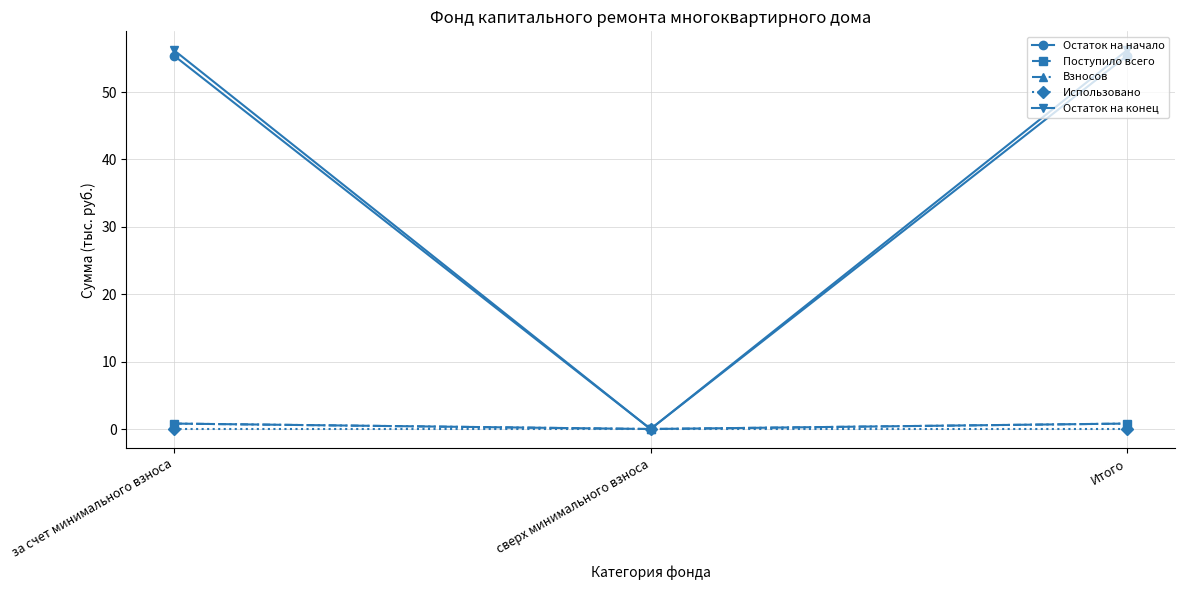

What is the label of the 1st point from the right?

Итого